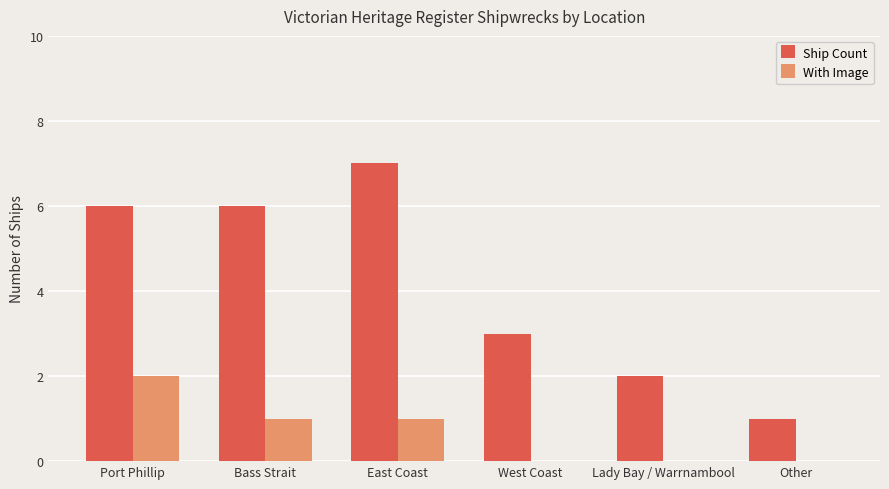

Is the value of With Image at West Coast greater than the value of Ship Count at Bass Strait?

No